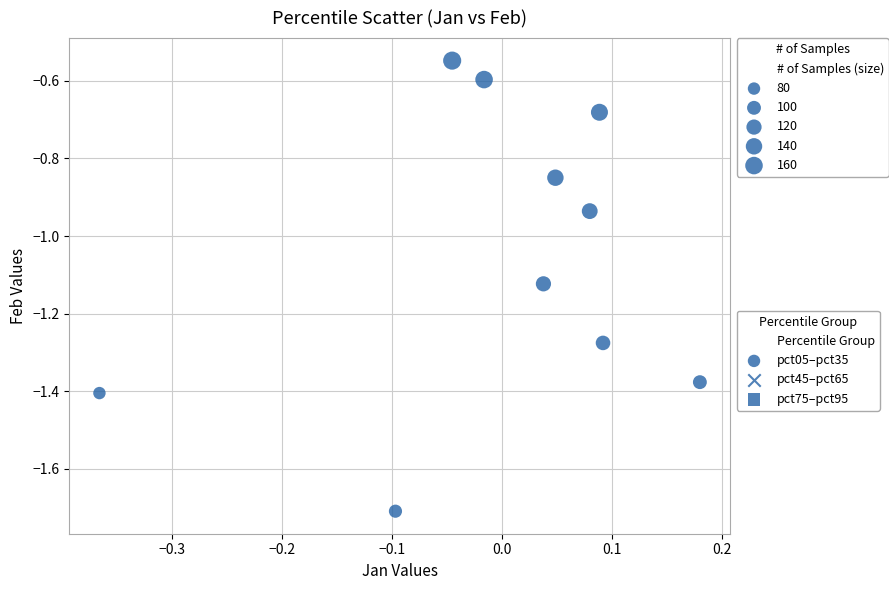

What is the range of X values (max minus min)?

0.5